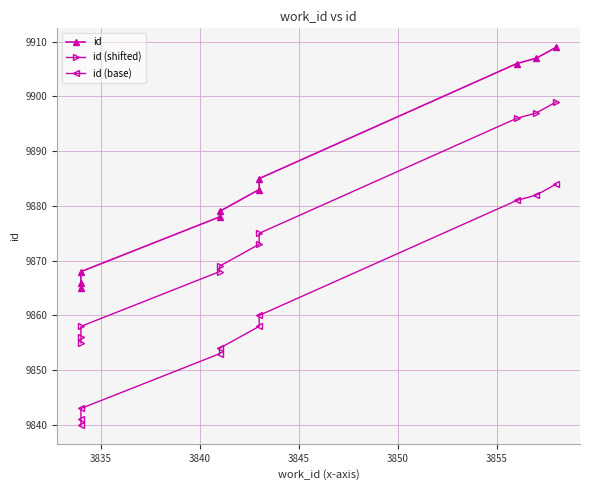

Is the value of id at 3860 greater than the value of id (shifted) at 9?

No